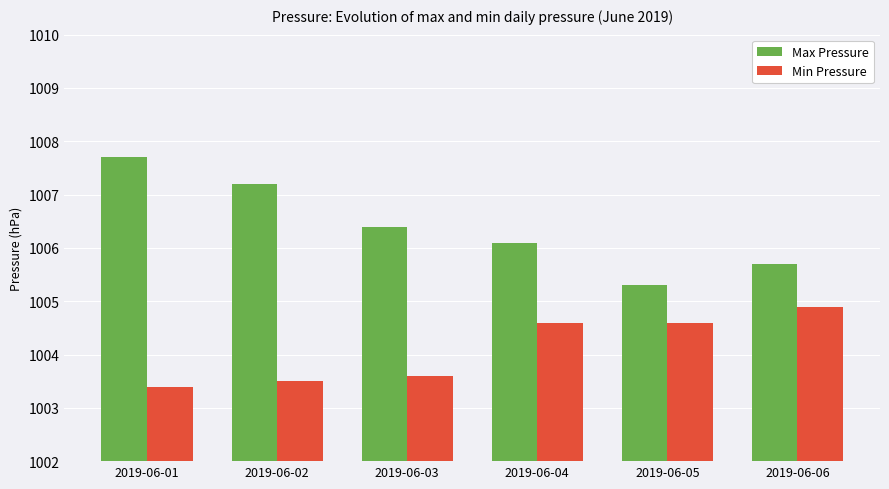

Which series has the largest range (max minus min)?

Max Pressure